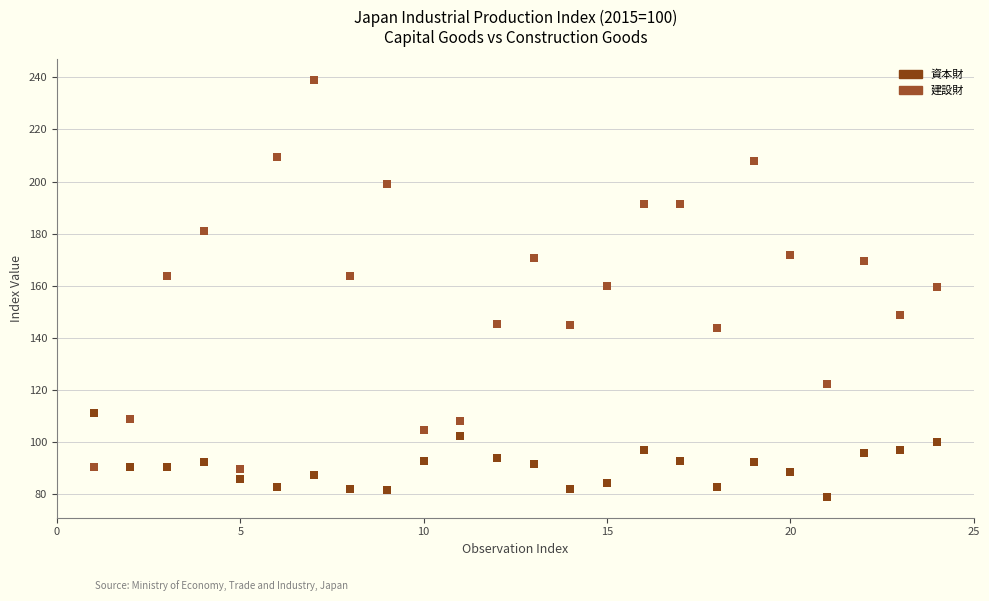

What are all the series names shown in the legend?

資本財, 建設財